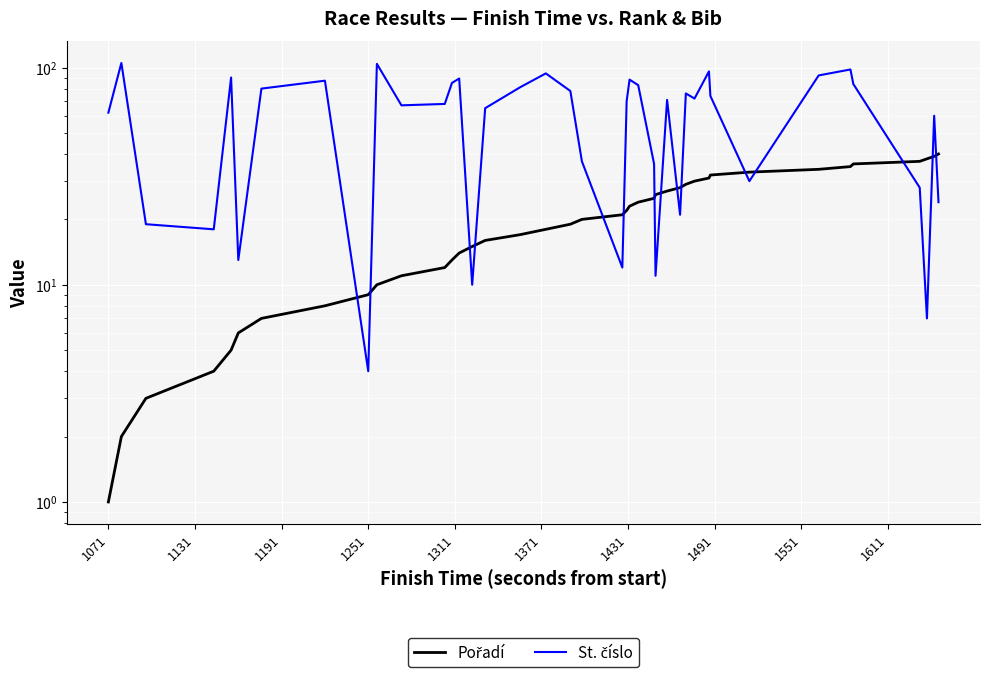

What is the difference between the second highest and second lowest values in the St. číslo series?

97